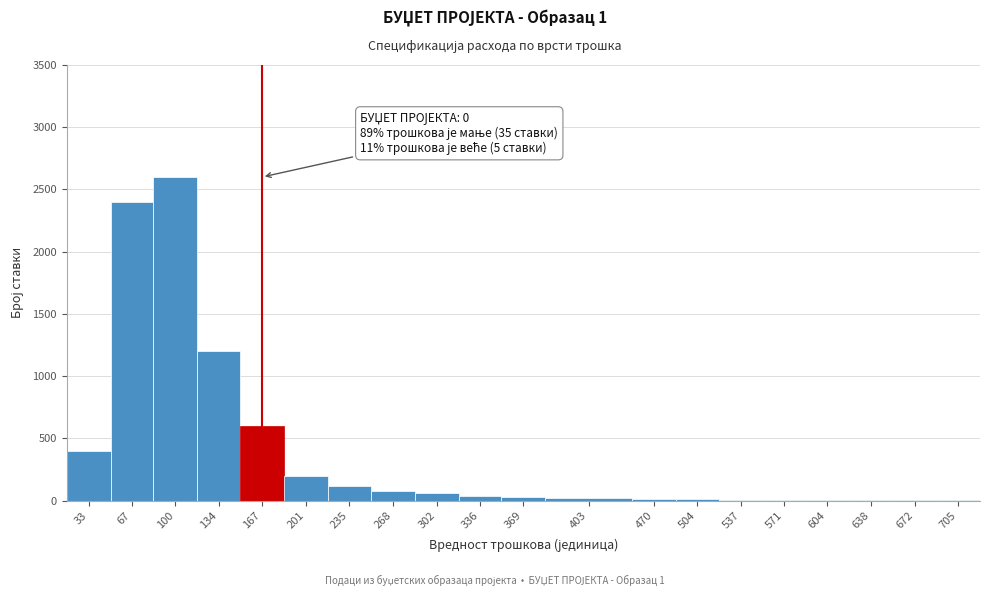

What is the sum of all values?

7803